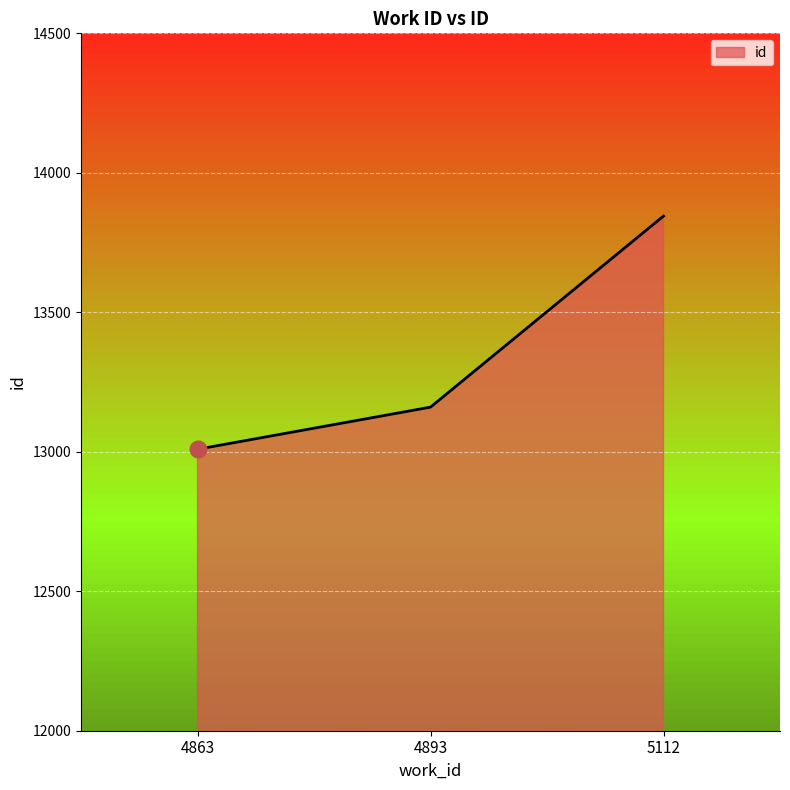

How many series are shown in this chart?

1